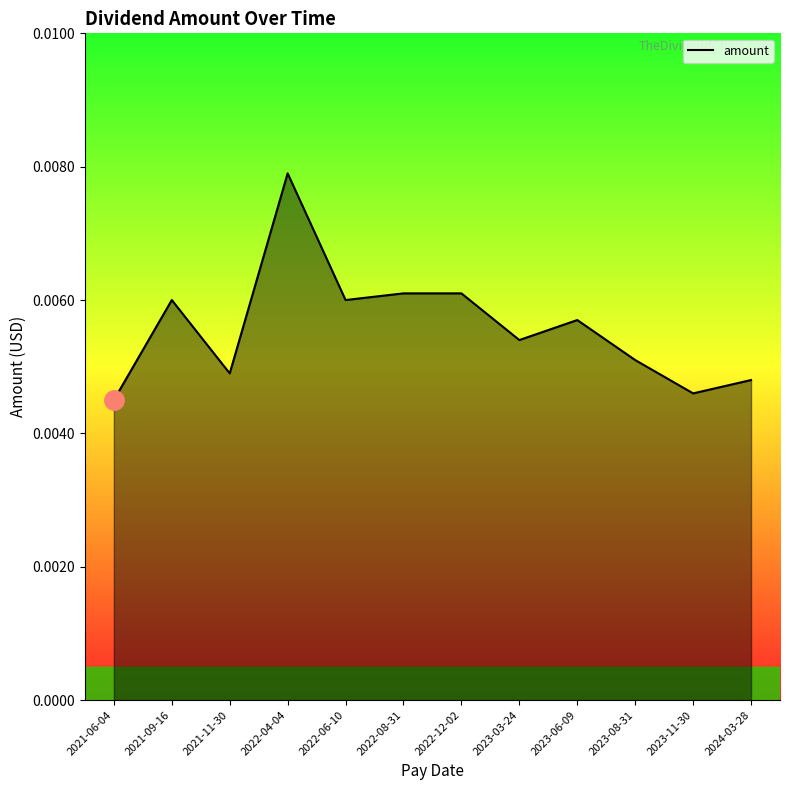

Which label corresponds to the largest value in the chart?

2022-04-04